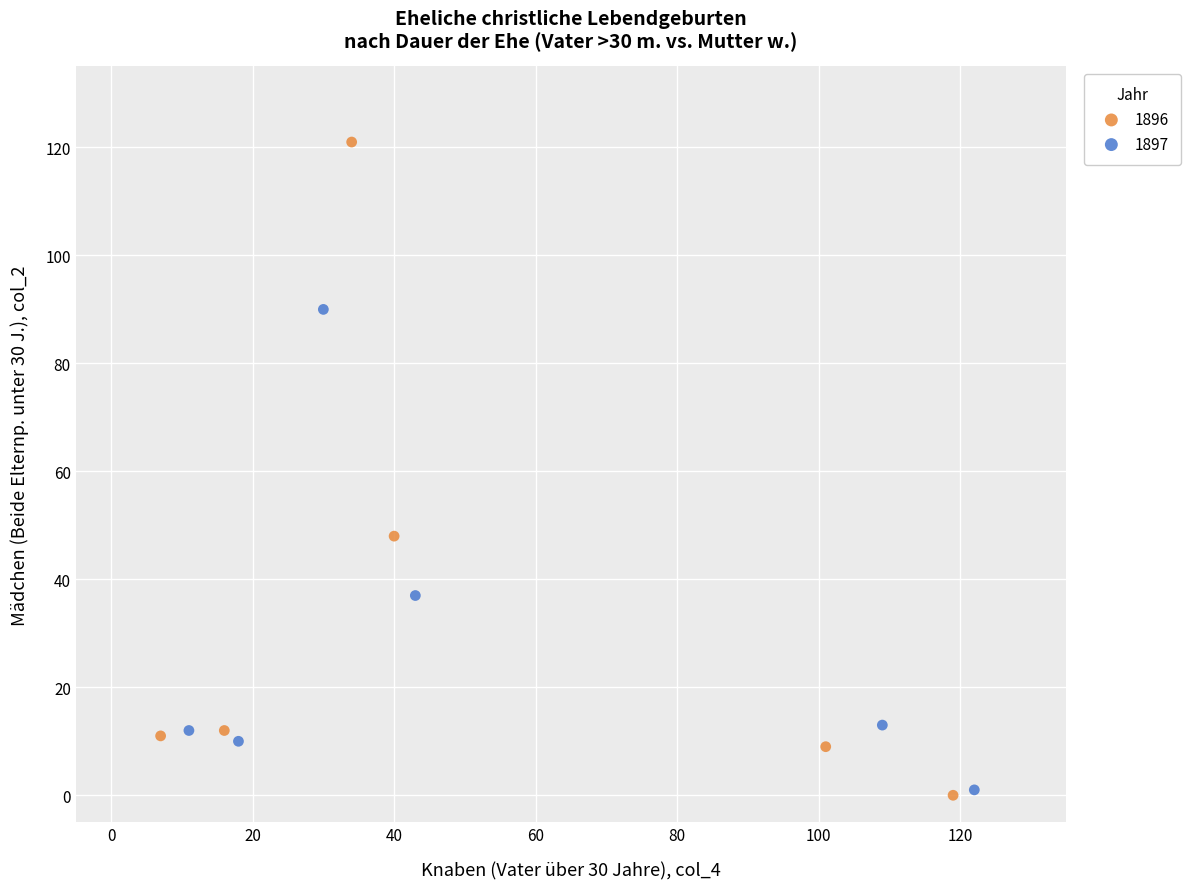

Which series has the widest spread of Y values?

1896